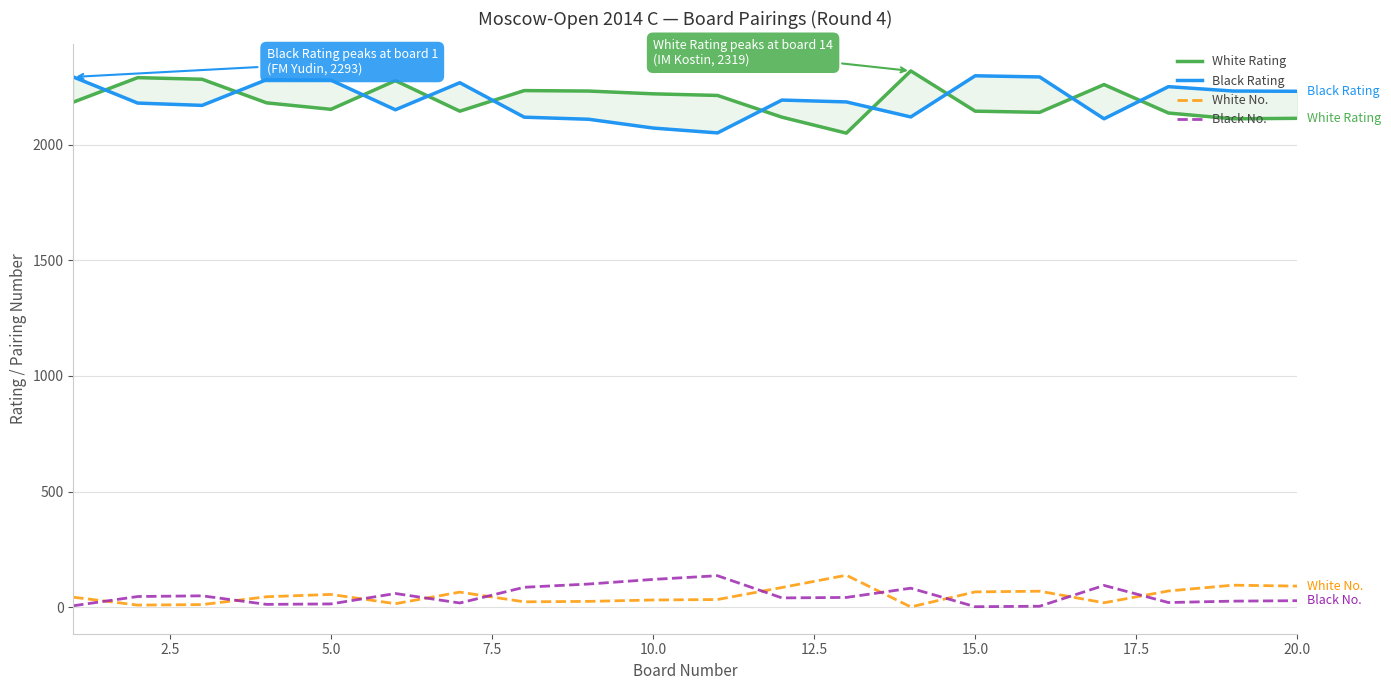

What are all the series names shown in the legend?

White Rating, Black Rating, White No., Black No.